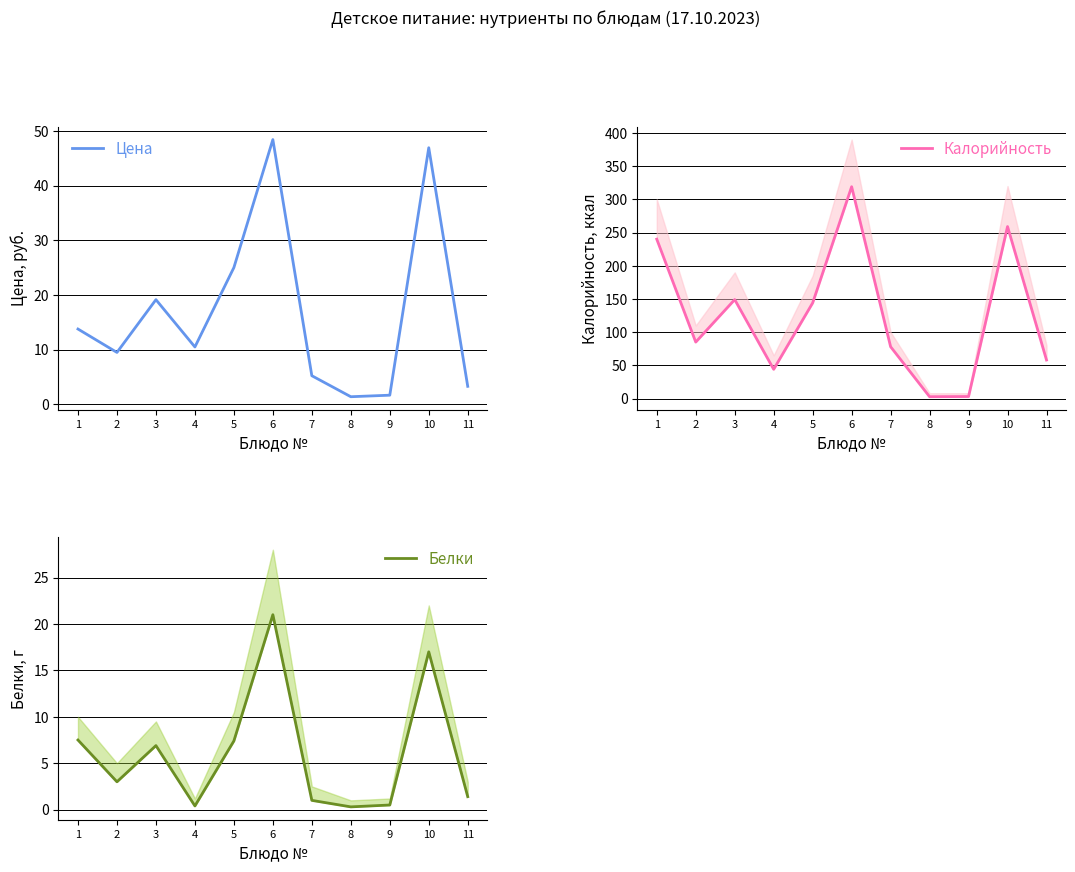

At how many categories does at least one series exceed 138?

5